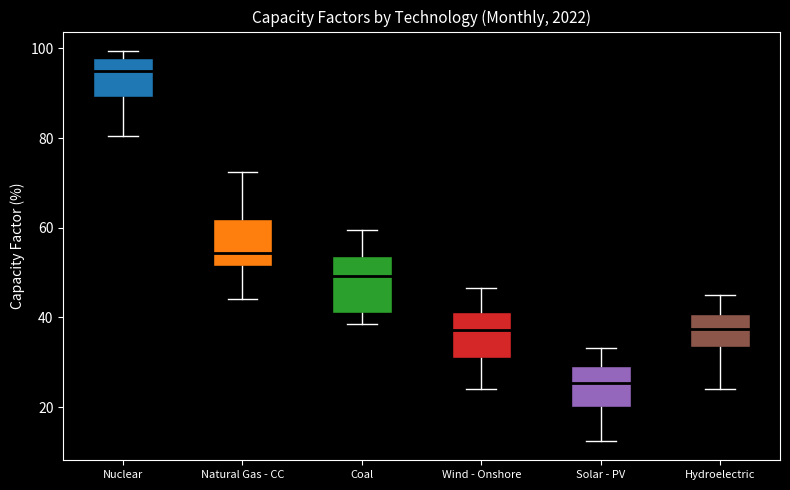

Comparing the boxes themselves (not the whiskers), which one is the tallest?

Coal